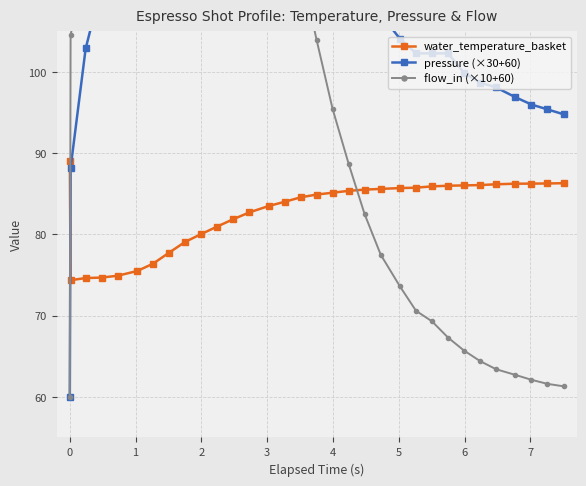

What is the maximum value for water_temperature_basket?

89.0